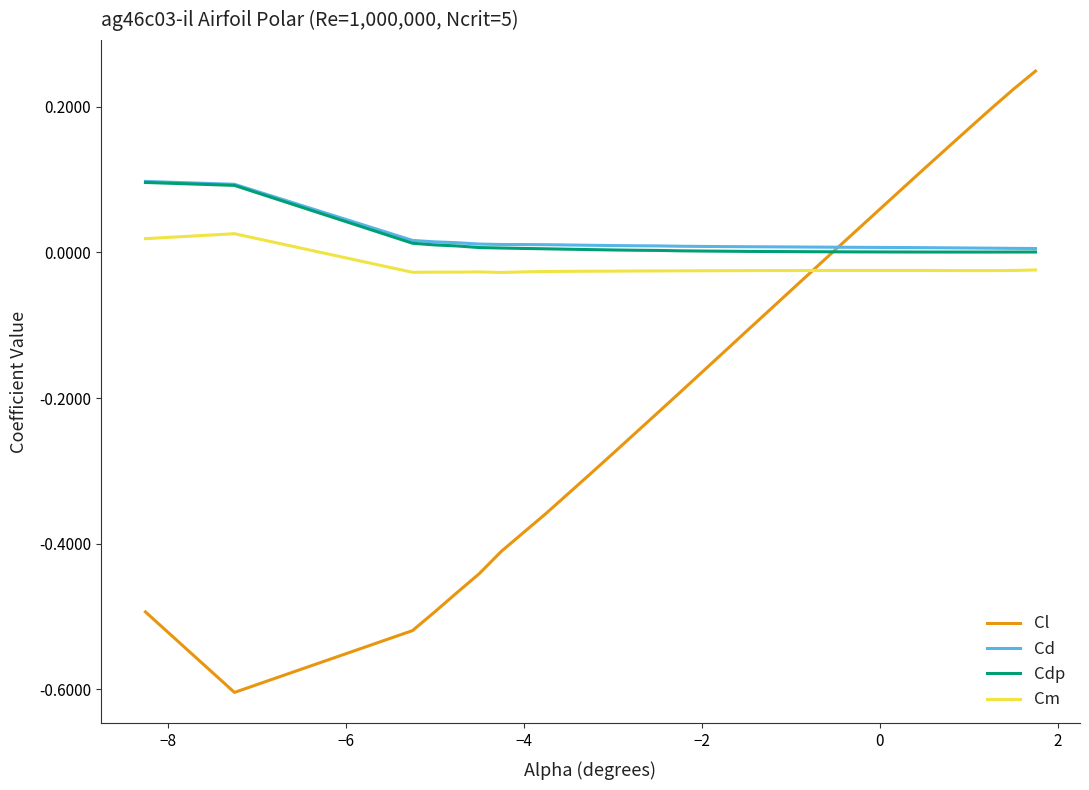

Which series has the widest spread of values?

Cl